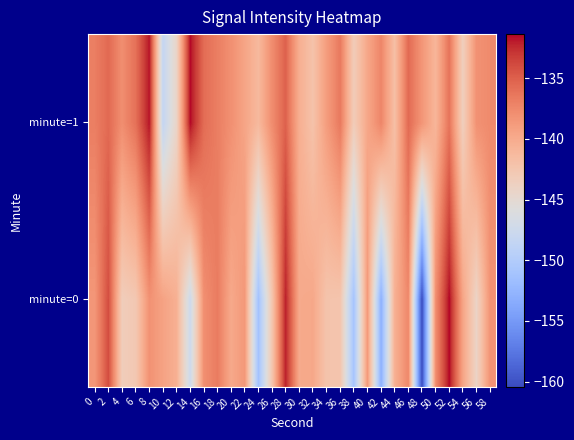

What is the spread (max minus min) of values at 58?

0.6